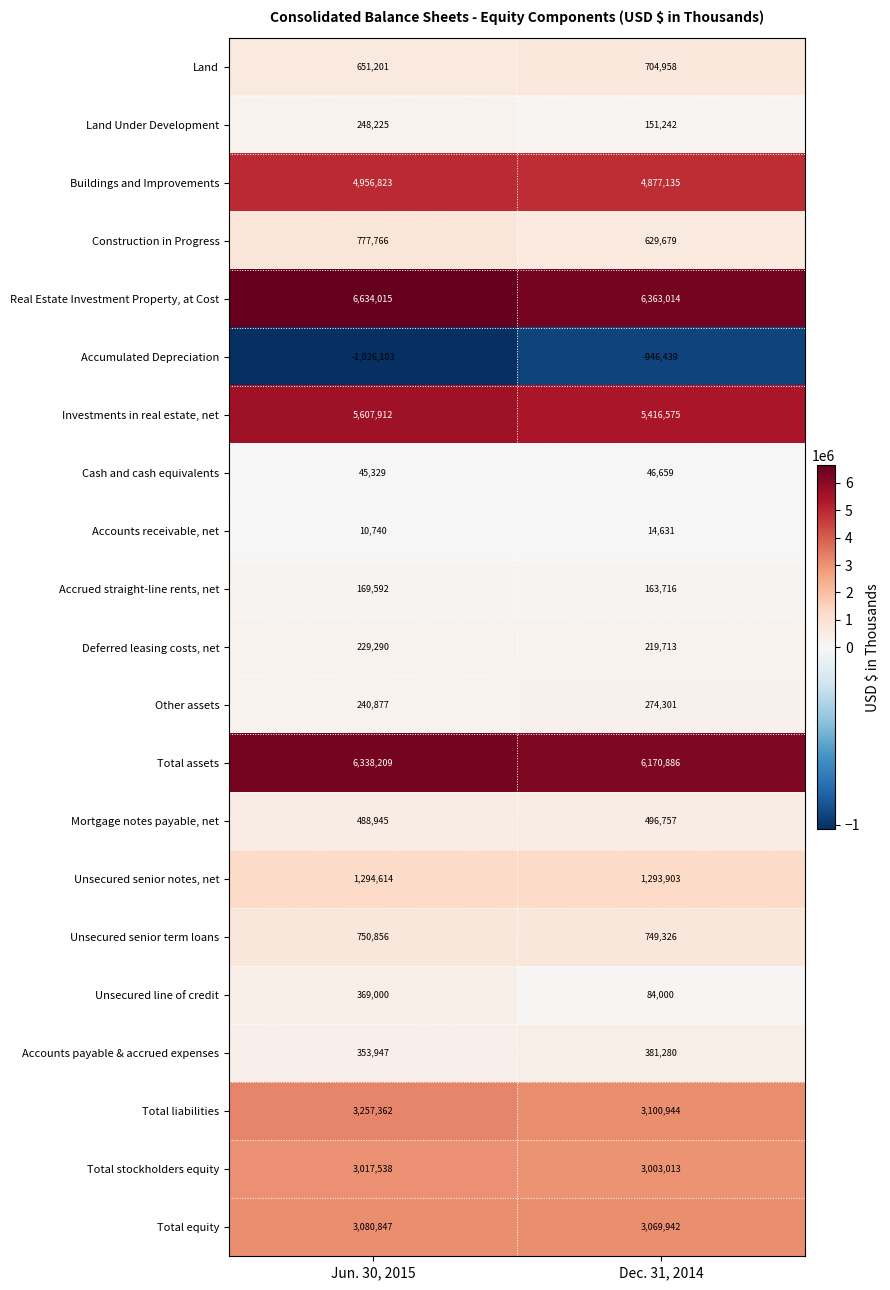

What is the difference between the Mortgage notes payable, net values at Jun. 30, 2015 and Dec. 31, 2014?

7812